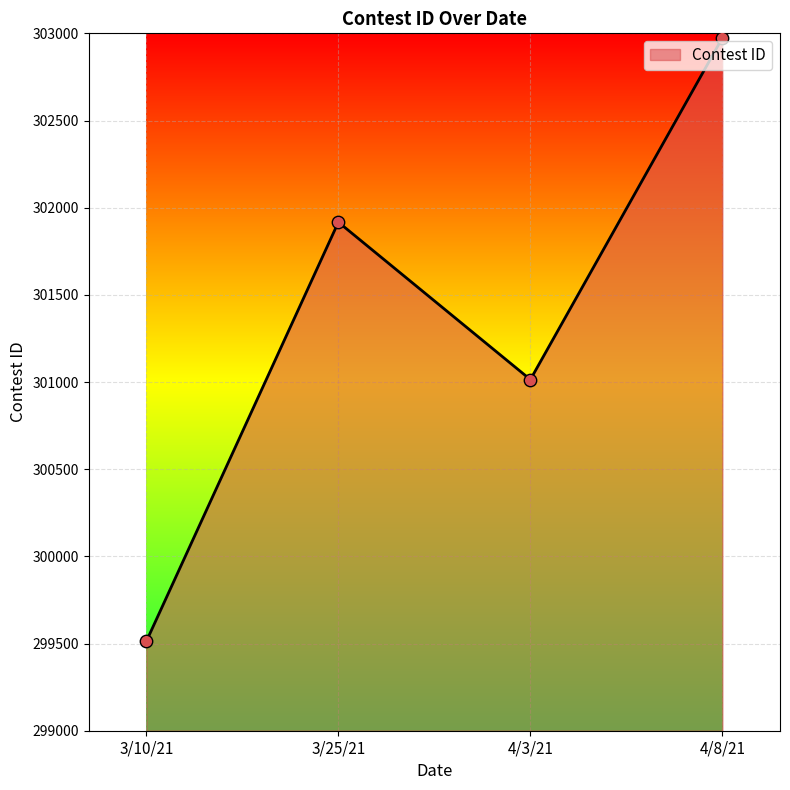

What is the ratio of the value at 3/10/21 to the value at 3/25/21?

1.0